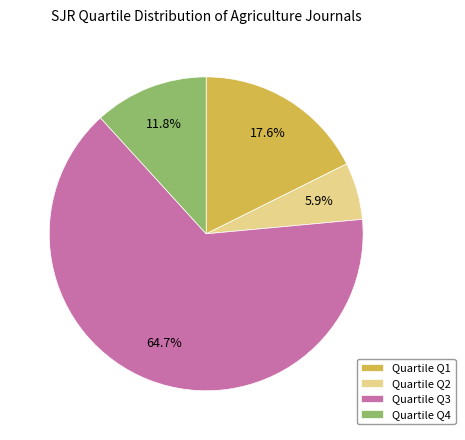

Is the sum of Quartile Q2 and Quartile Q4 greater than half?

No